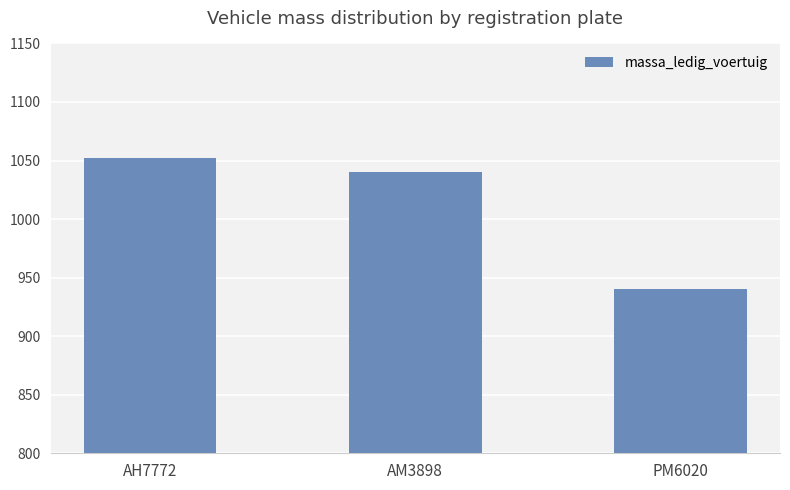

What is the change in value from AM3898 to PM6020?

-100